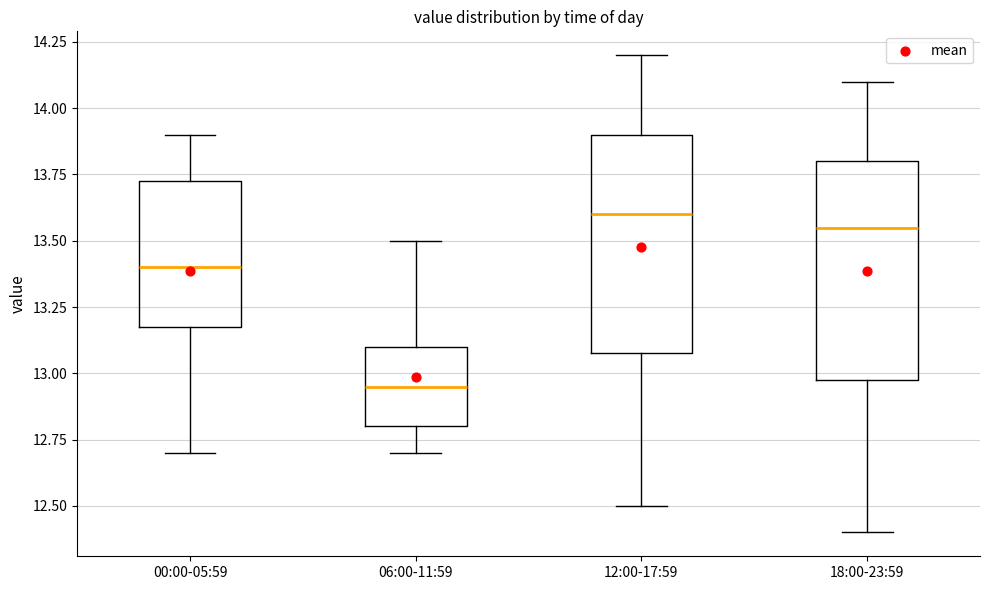

Reading left to right, read every box against the y-axis: the position of its median line, the range the box covers, and the ends of its whiskers. The values are not printed on the chart, so give them approximately, as read against the axis.

00:00-05:59: median 13.40, box 13.20 to 13.75, whiskers 12.70 to 13.90
06:00-11:59: median 12.95, box 12.80 to 13.10, whiskers 12.70 to 13.50
12:00-17:59: median 13.60, box 13.10 to 13.90, whiskers 12.50 to 14.20
18:00-23:59: median 13.55, box 13.00 to 13.80, whiskers 12.40 to 14.10